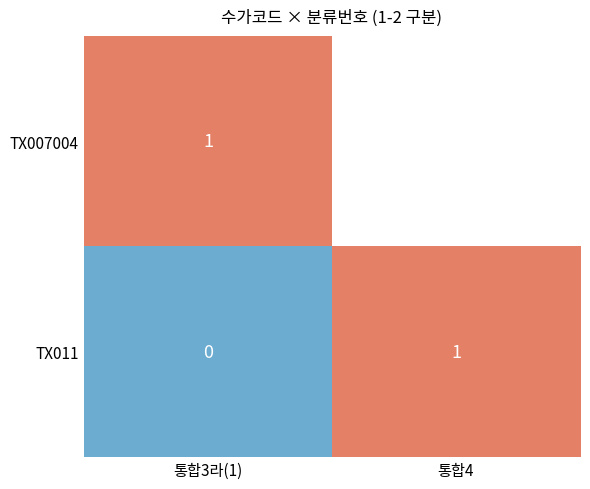

What is the maximum value for TX011?

1